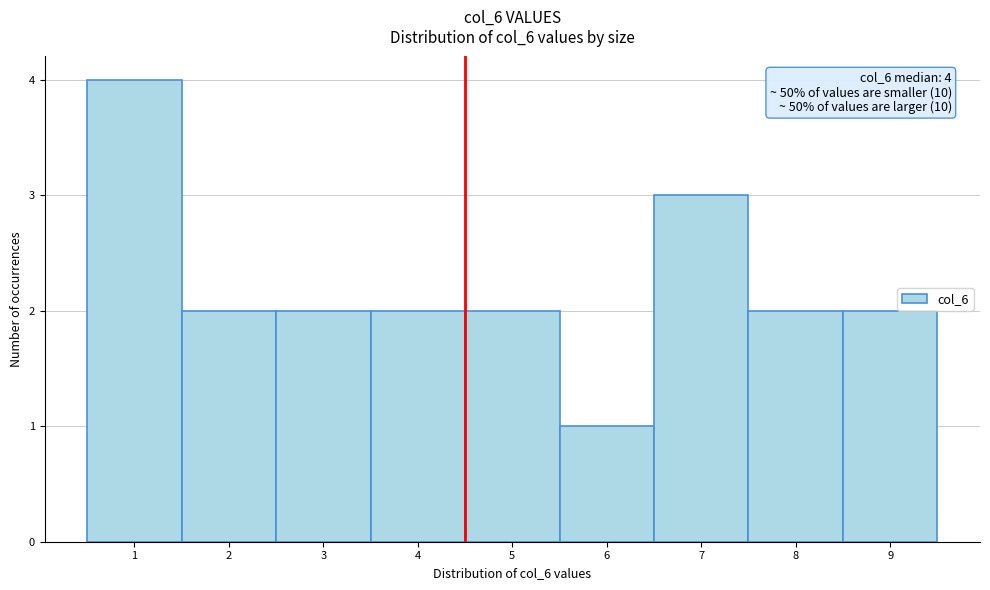

Which range on the x-axis has the tallest bar?

0.5 to 1.5